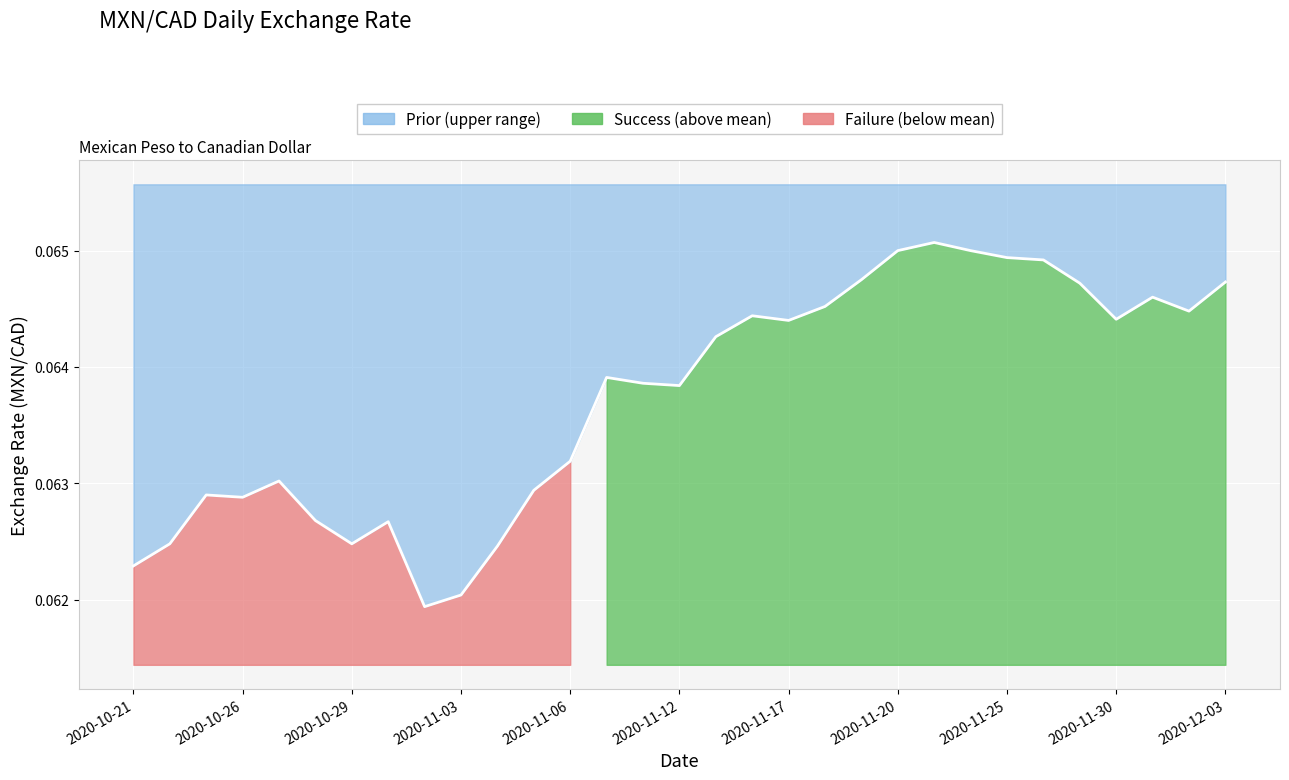

What position from the right is 2020-11-10?

17